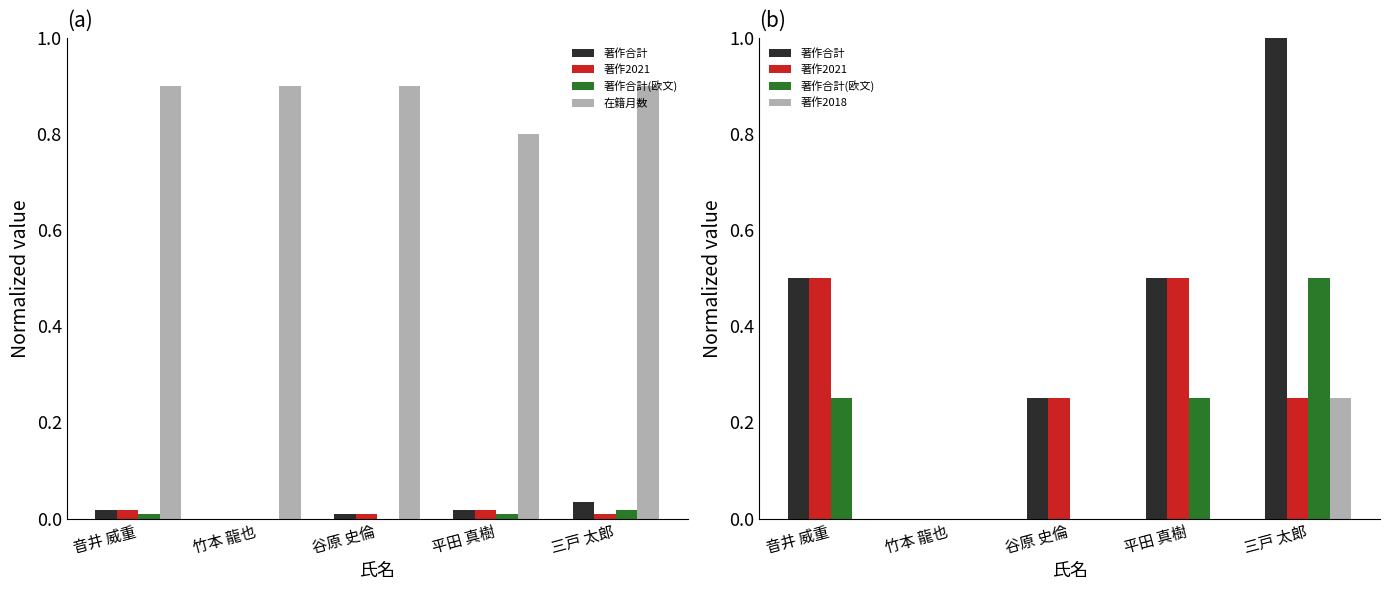

At which category does the chart reach its peak across all series?

三戸 太郎